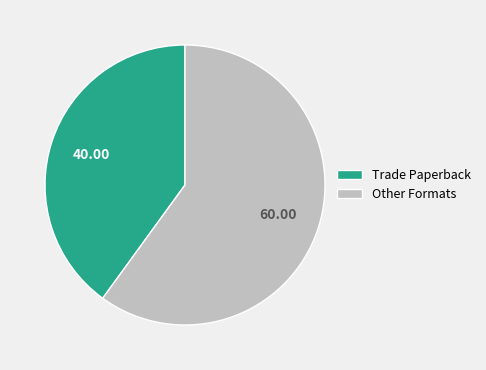

Between Trade Paperback and Other Formats, which is larger?

Other Formats